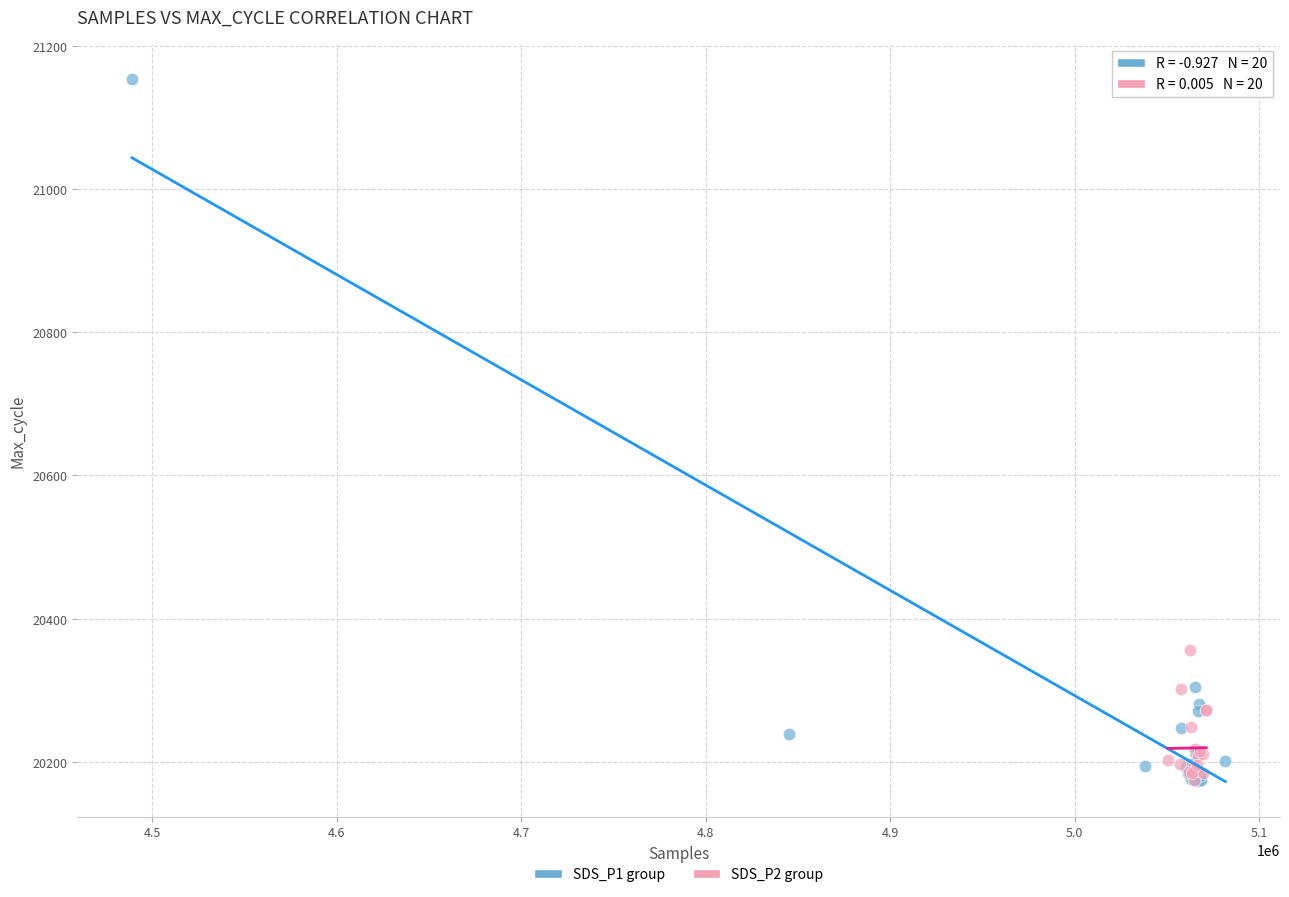

Which series has the widest spread of Y values?

SDS_P1 group